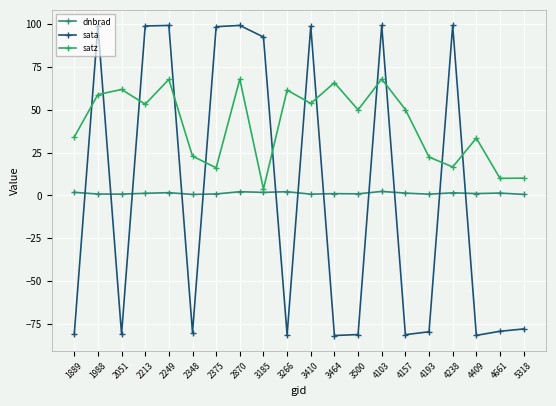

True or false: dnbrad and sata cross at least once.

True